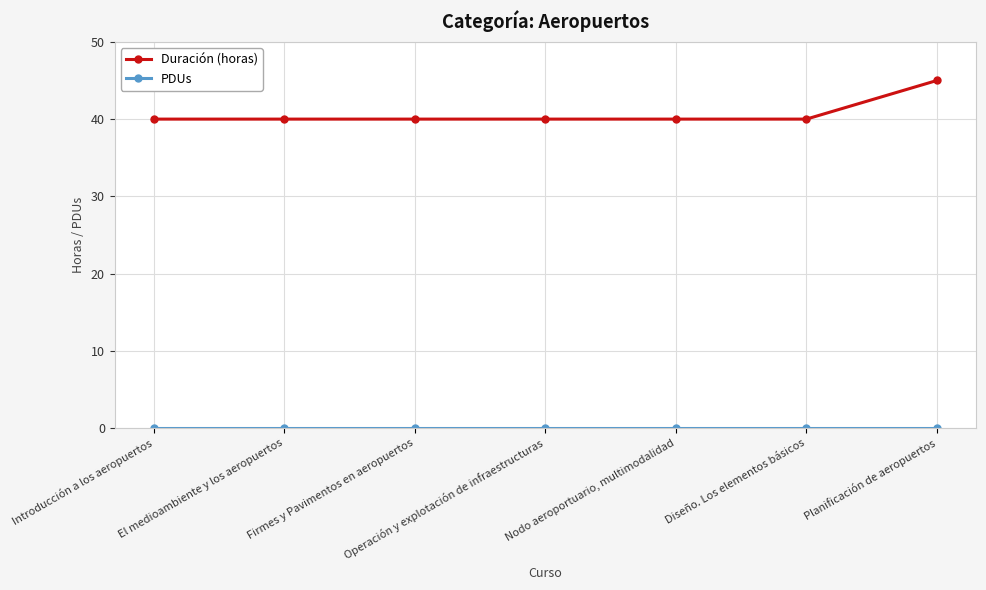

The value of Duración (horas) at Diseño. Los elementos básicos is 40. True or false?

True